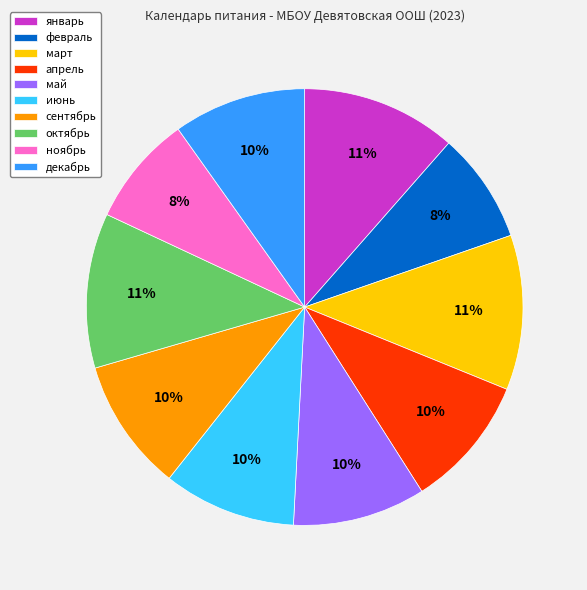

How many slices are in this pie chart?

10